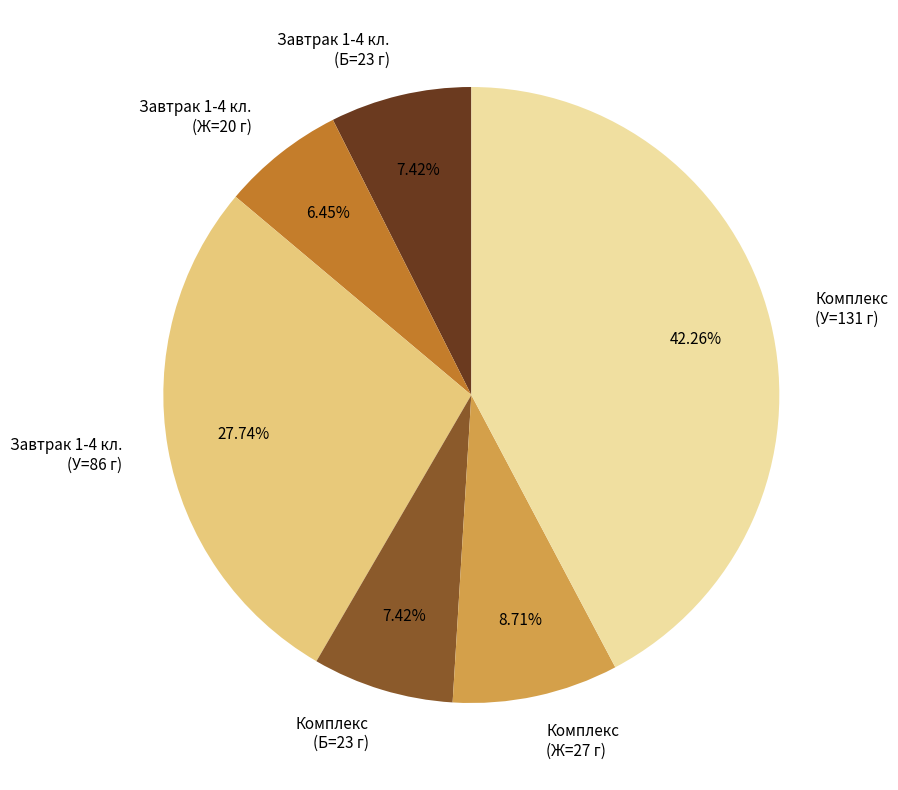

How many slices are in this pie chart?

6